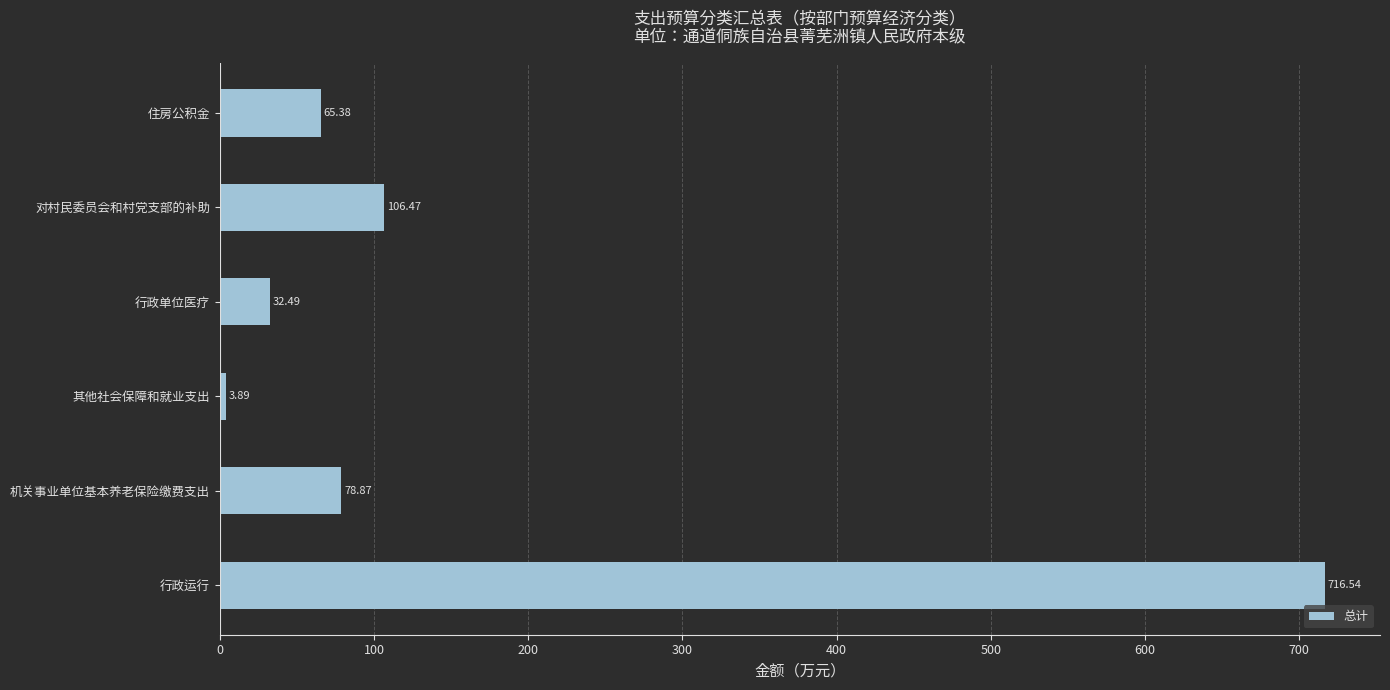

Does the chart contain stacked bars?

No